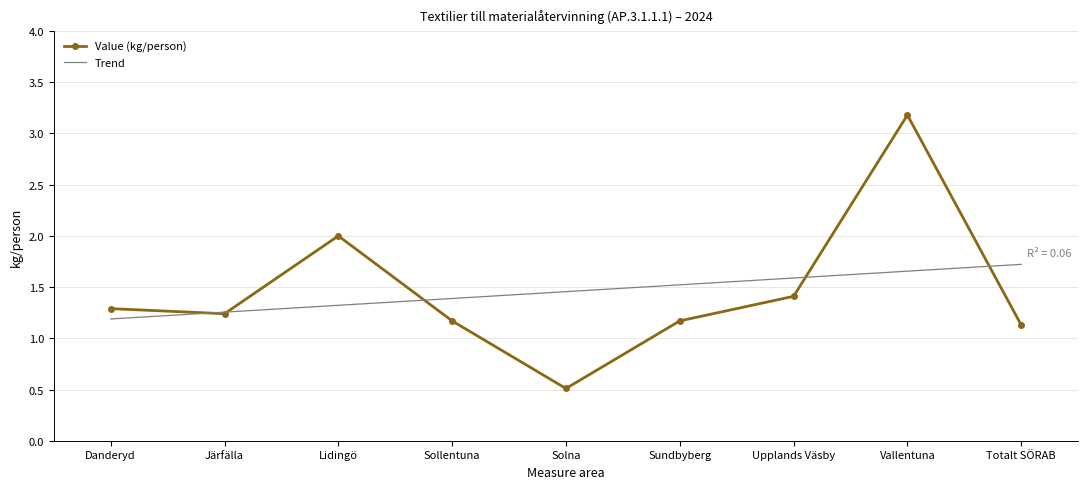

Which series has the largest range (max minus min)?

Value (kg/person)